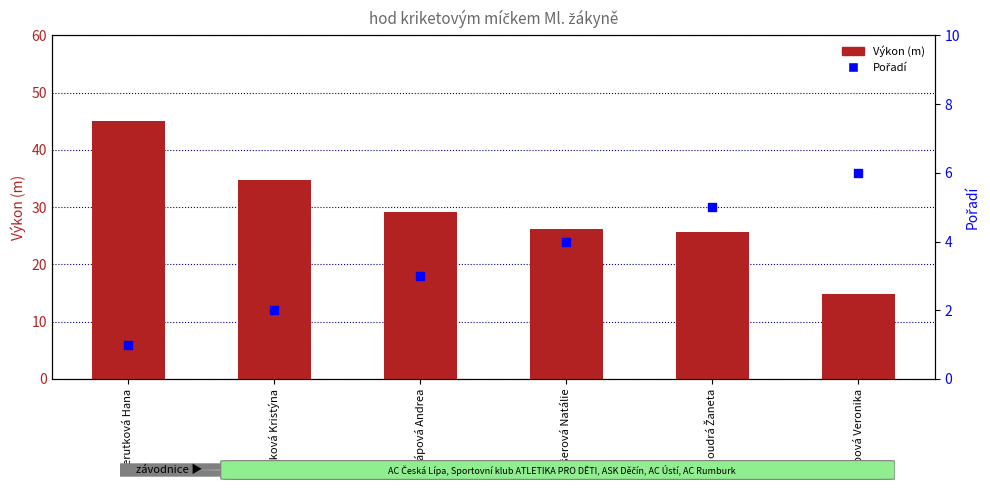

Is the value of Pořadí at Perutková Hana greater than the value of Výkon (m) at Moudrá Žaneta?

No